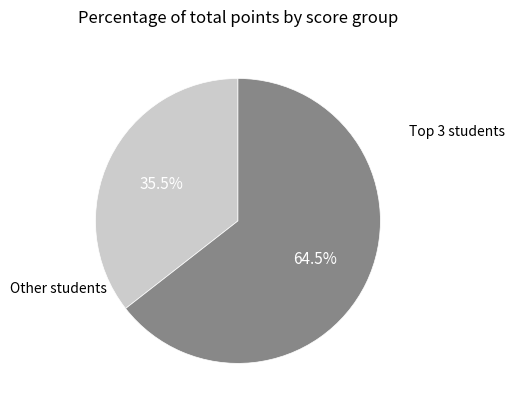

To the nearest percent, what is the difference between the largest and smallest slice percentages?

29%